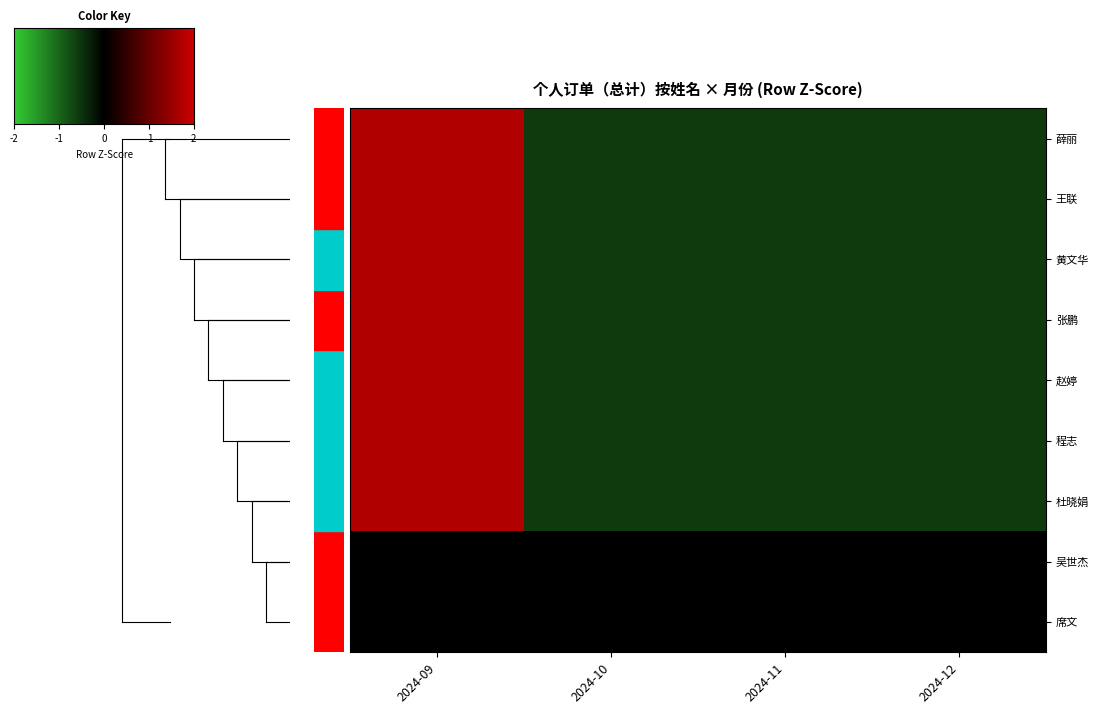

Which has a higher value, 2024-09 or 2024-11?

2024-09